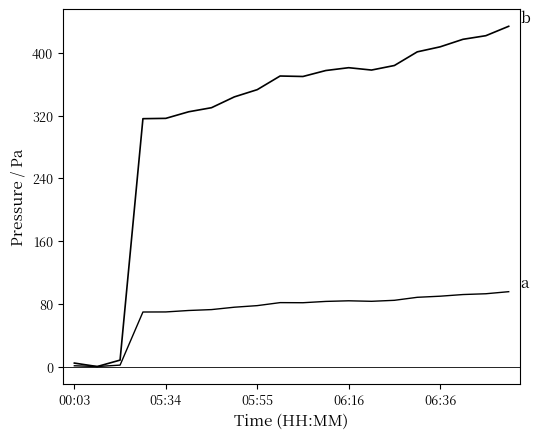

How many lines are shown in the chart?

2